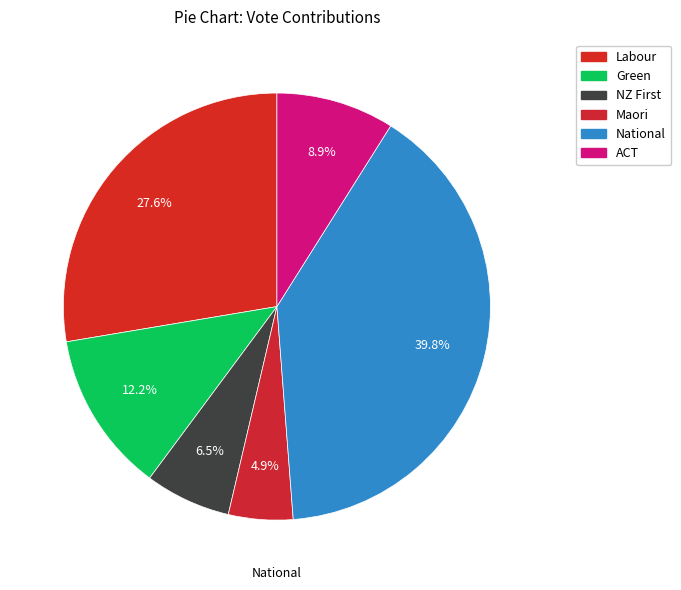

Does any single category account for the majority?

No